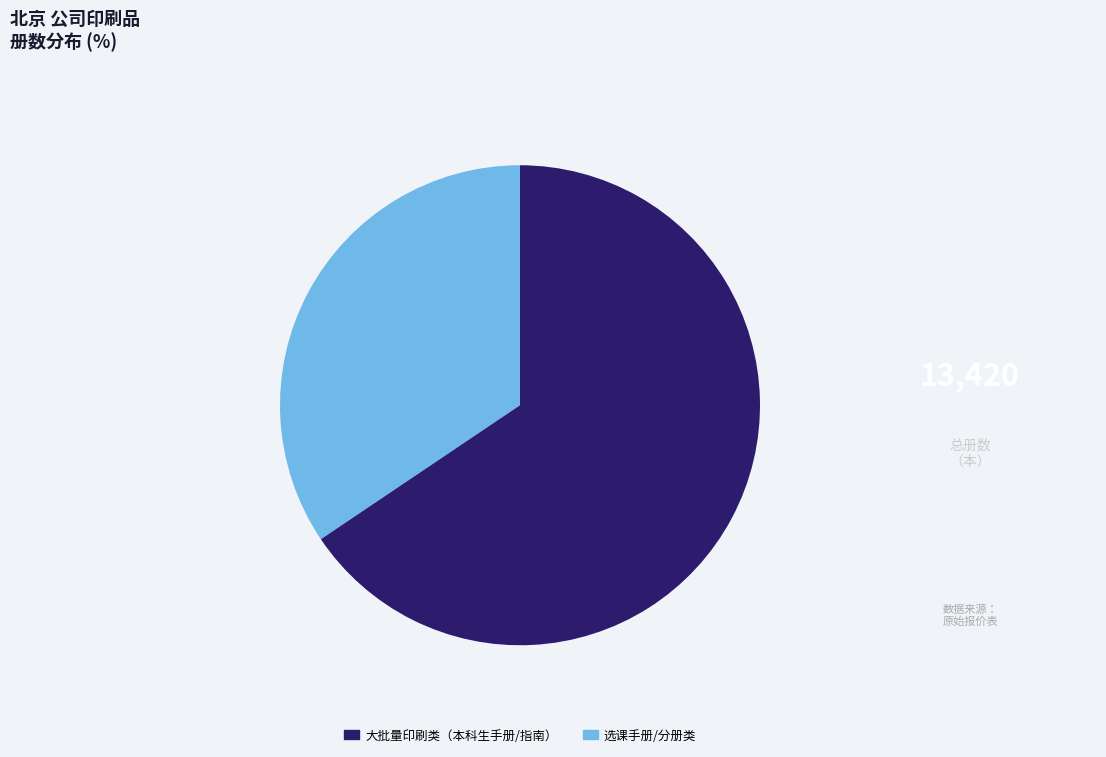

Is there any slice that represents more than half of the pie?

Yes